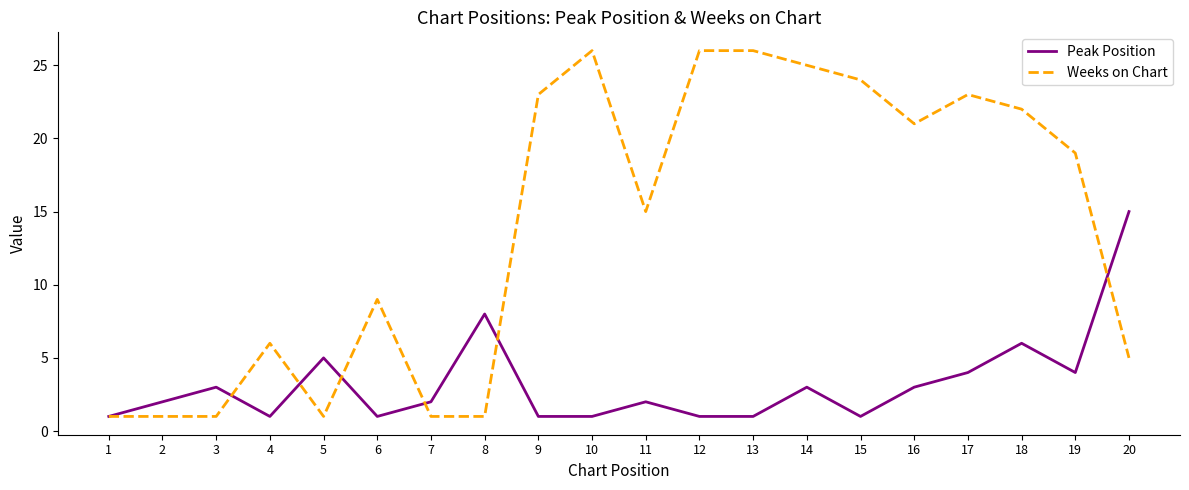

True or false: Peak Position and Weeks on Chart cross at least once.

True